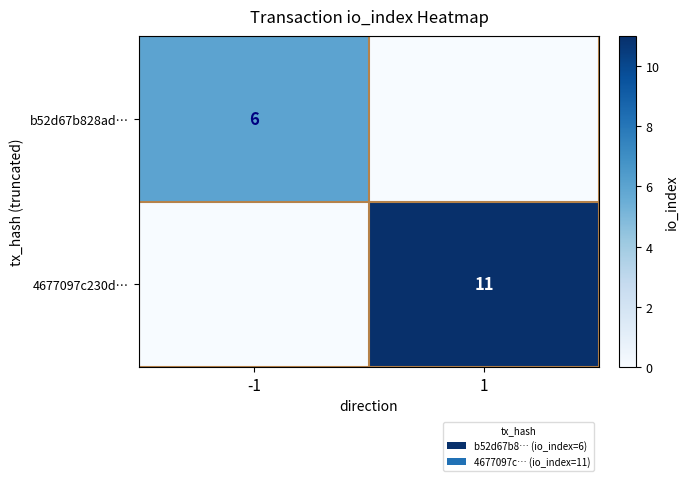

Is the value of 4677097c230d… at 1 greater than the value of b52d67b828ad… at -1?

Yes